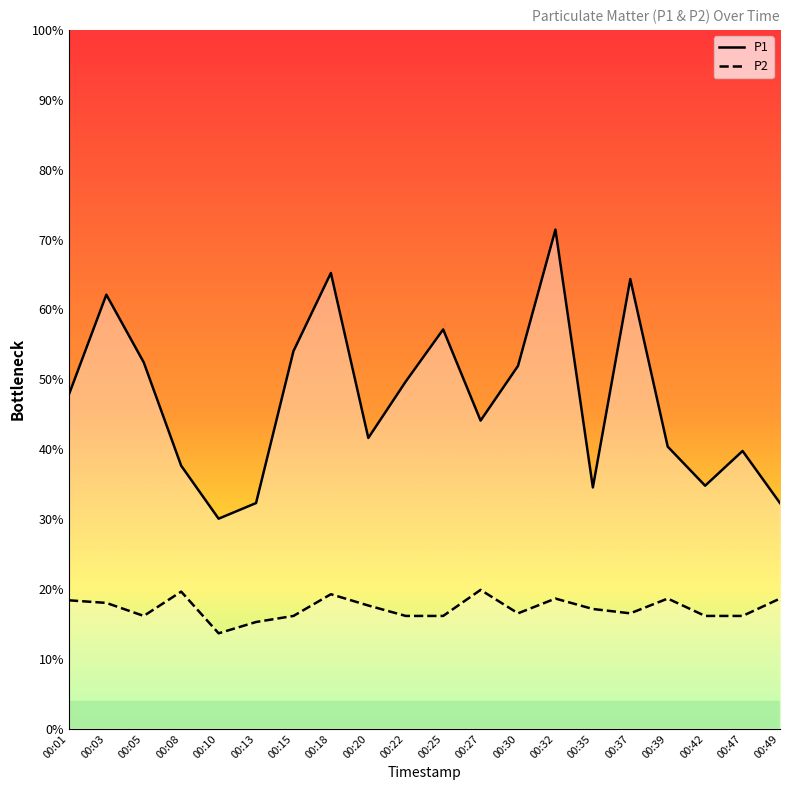

List the labels in order of P2 value, largest first.

00:27, 00:08, 00:18, 00:32, 00:39, 00:49, 00:01, 00:03, 00:20, 00:35, 00:30, 00:37, 00:05, 00:15, 00:22, 00:25, 00:42, 00:47, 00:13, 00:10